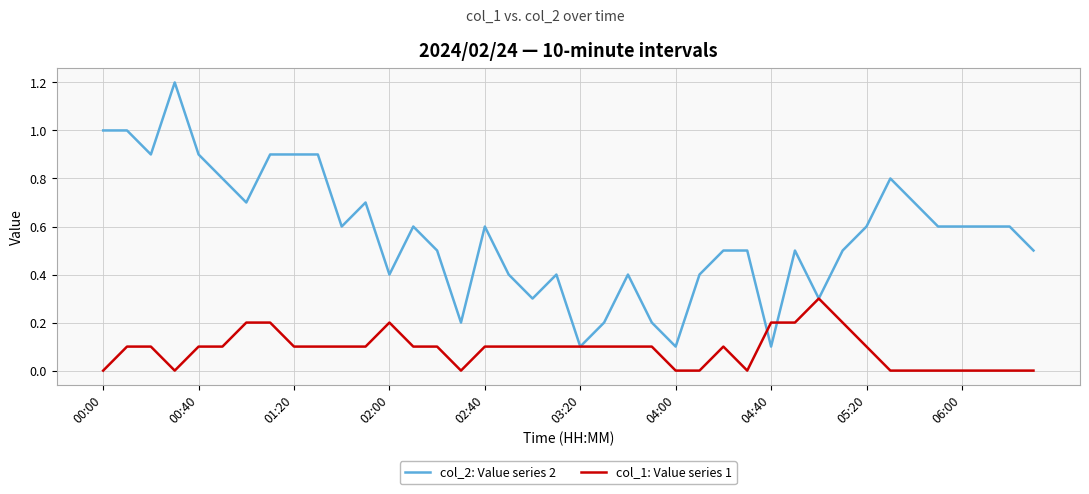

Rank the series by their average value, from highest to lowest.

col_2: Value series 2, col_1: Value series 1